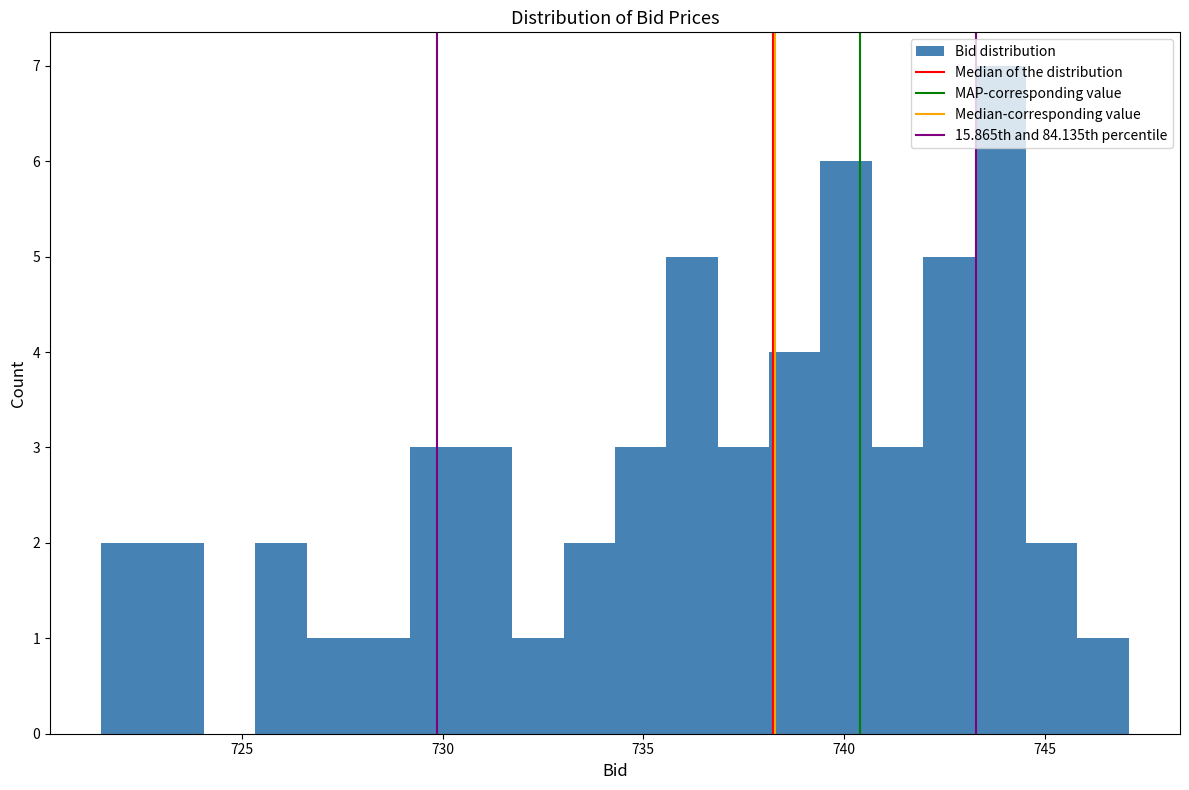

Around what value on the x-axis is the tallest bar? Give the approximate position of its centre, as read against the axis.

744.0